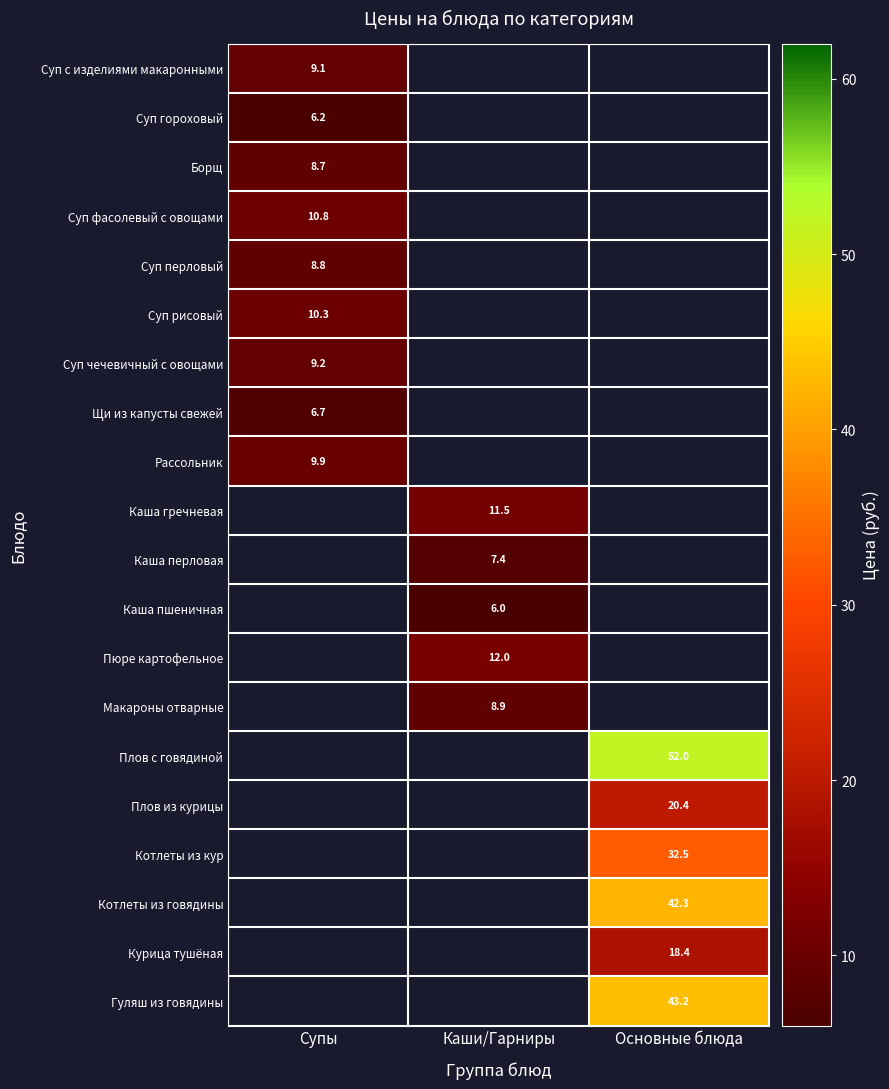

Which category has the lowest value across all series?

Каши/Гарниры